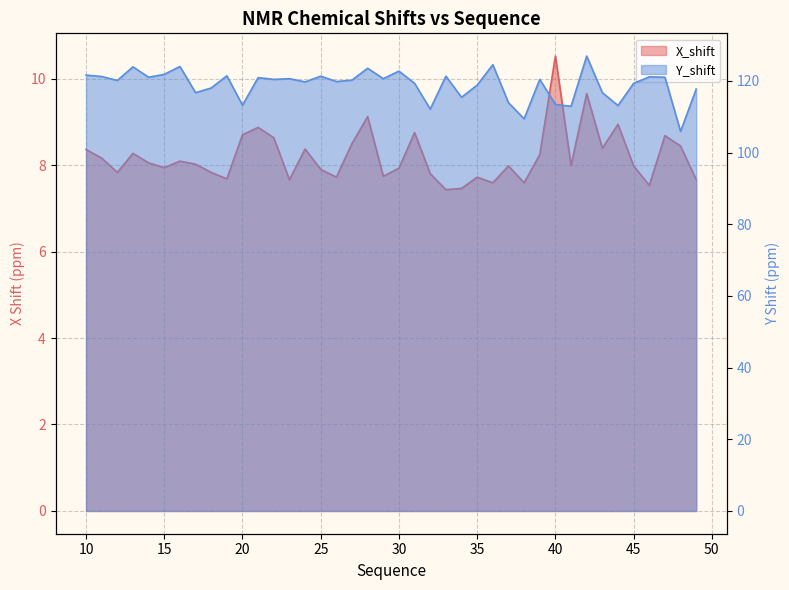

The value of X_shift at 21 is 5.1. True or false?

False